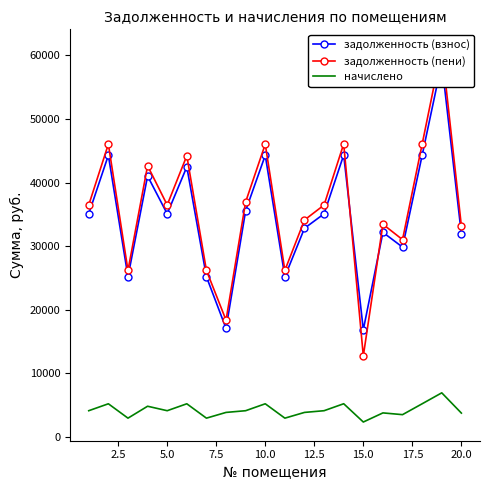

True or false: задолженность (пени) and задолженность (взнос) intersect in this chart.

True